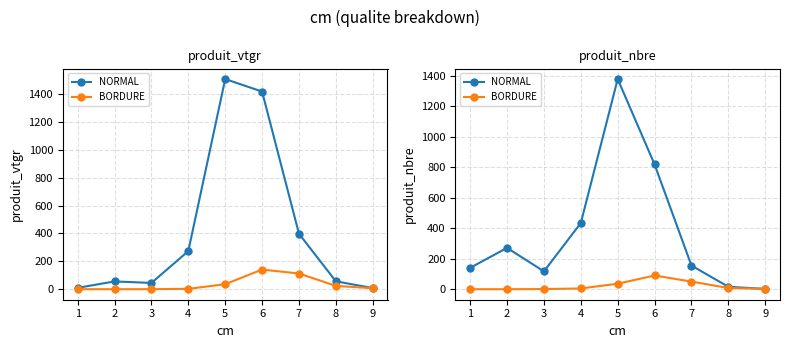

How many values in the BORDURE series are below 5?

4